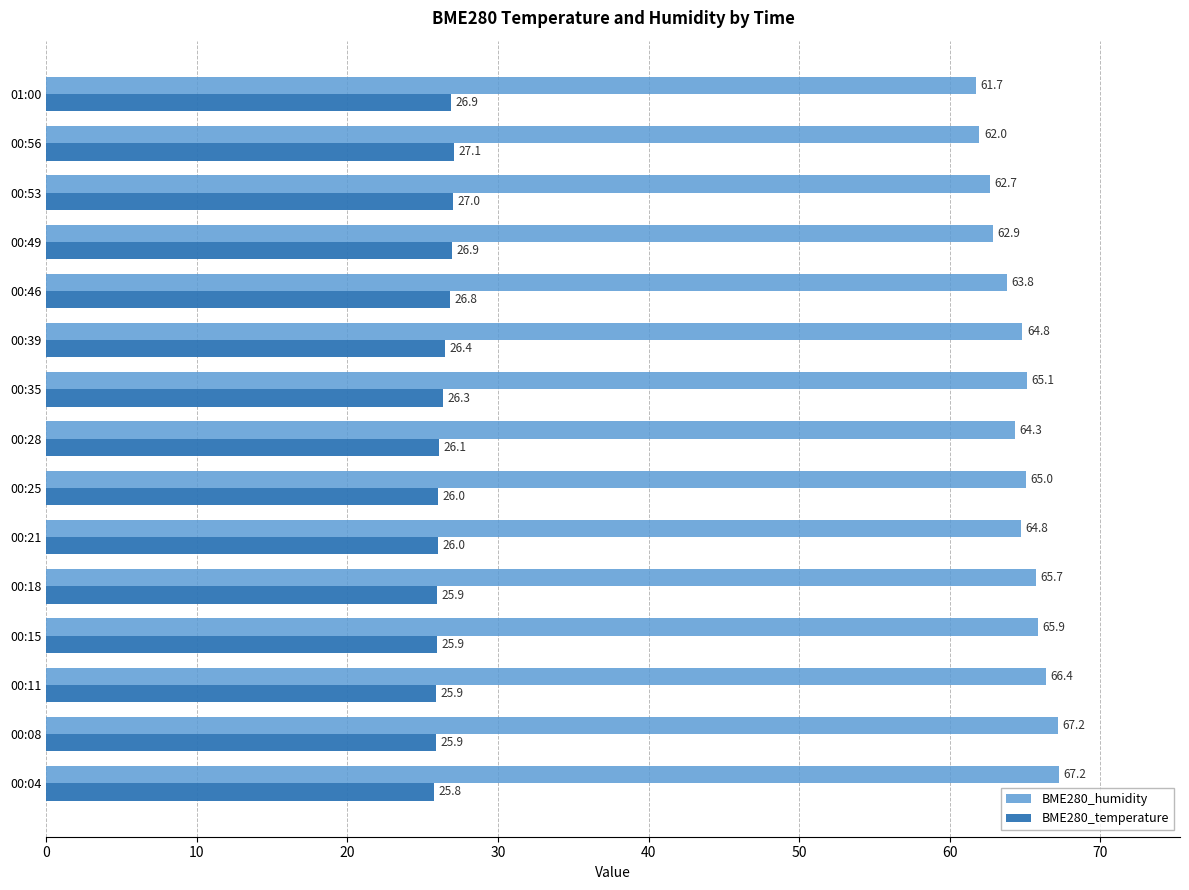

Rank the series by their maximum value, from highest to lowest.

BME280_humidity, BME280_temperature